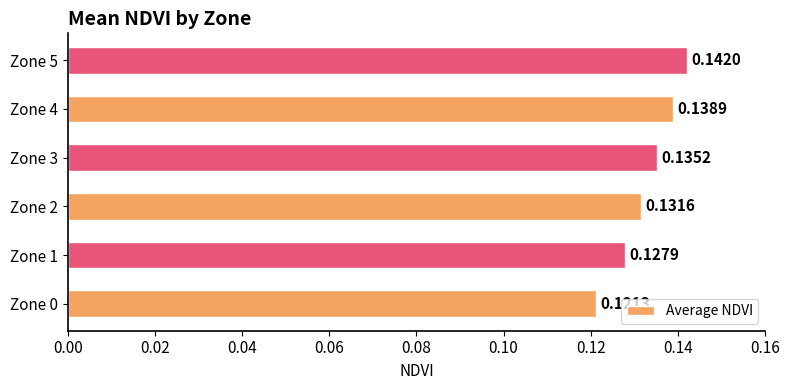

Which has a higher value, Zone 4 or Zone 5?

Zone 5